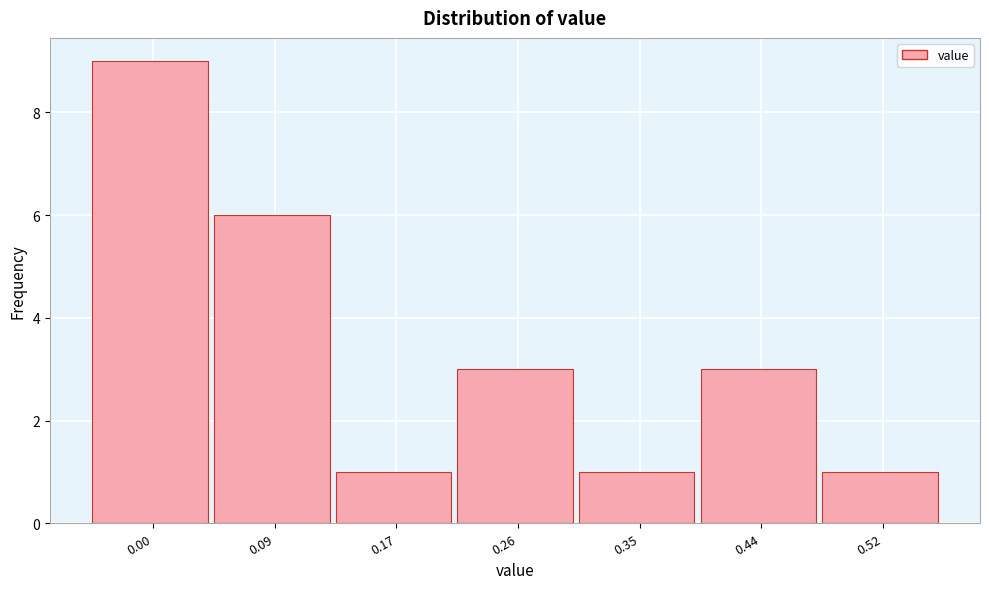

Reading left to right, transcribe all the data shown in this chart.

9	6	1	3	1	3	1